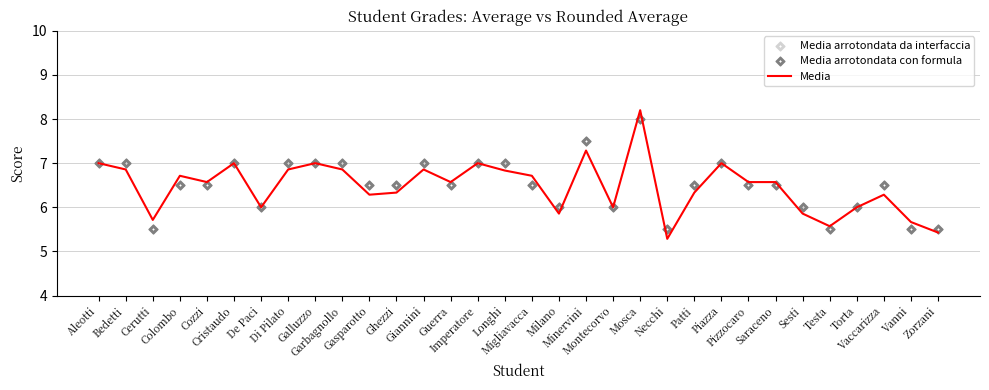

At which category is the sum across all series the highest?

Mosca